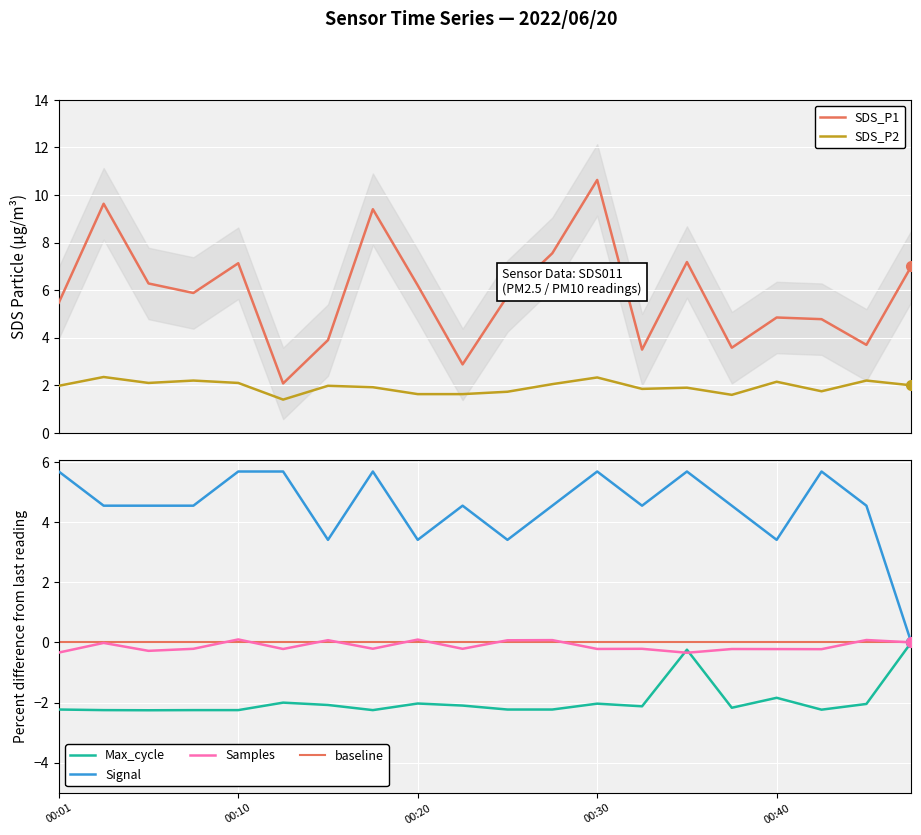

True or false: Signal has a value of 1.0 at 2022/06/20 00:06.

False